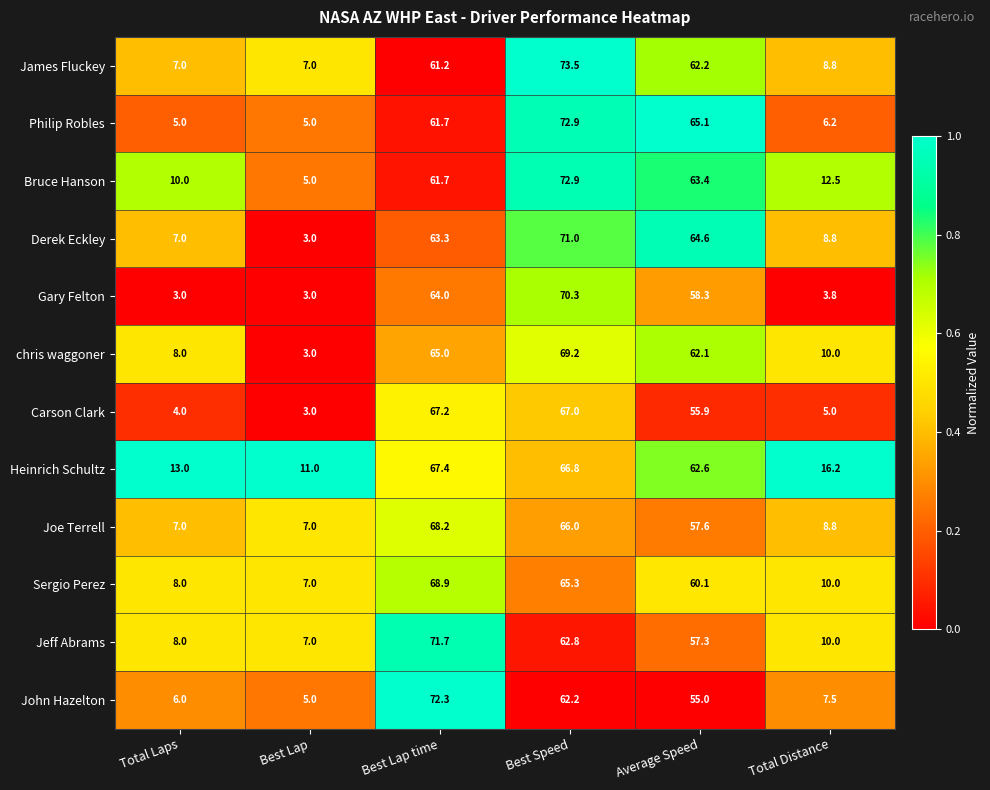

Count the number of categories in the chart.

6